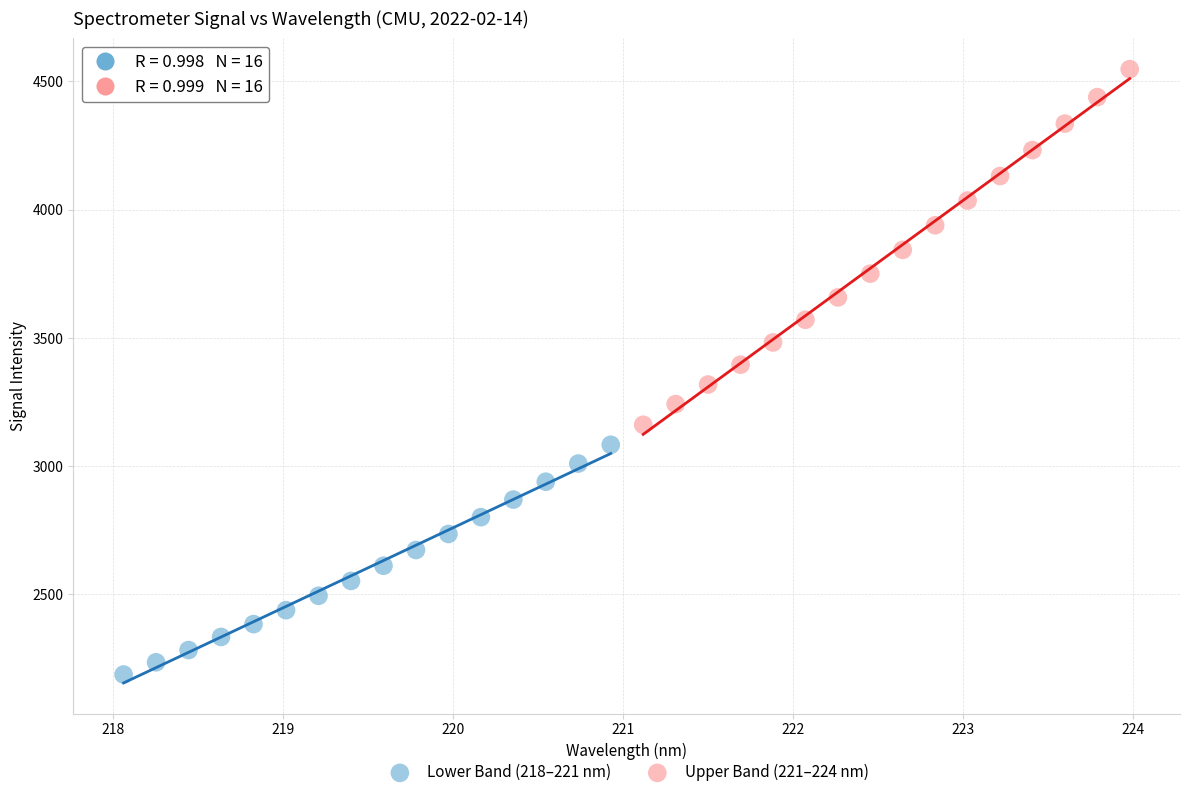

Which series has the largest Y range (max minus min)?

Upper Band (221–224 nm)